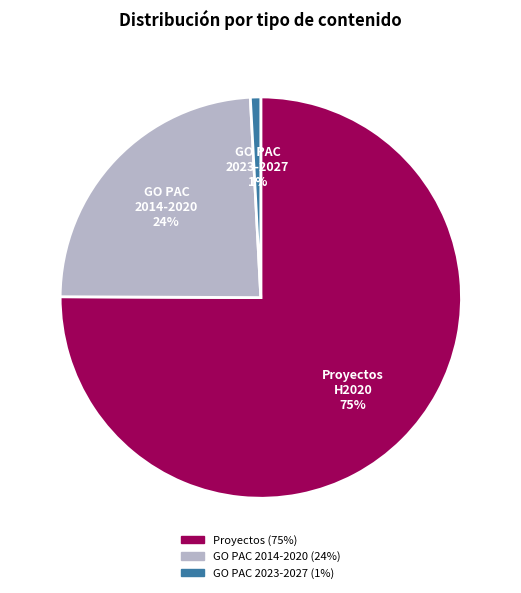

True or false: GO PAC 2023-2027 accounts for 11% of the total.

False